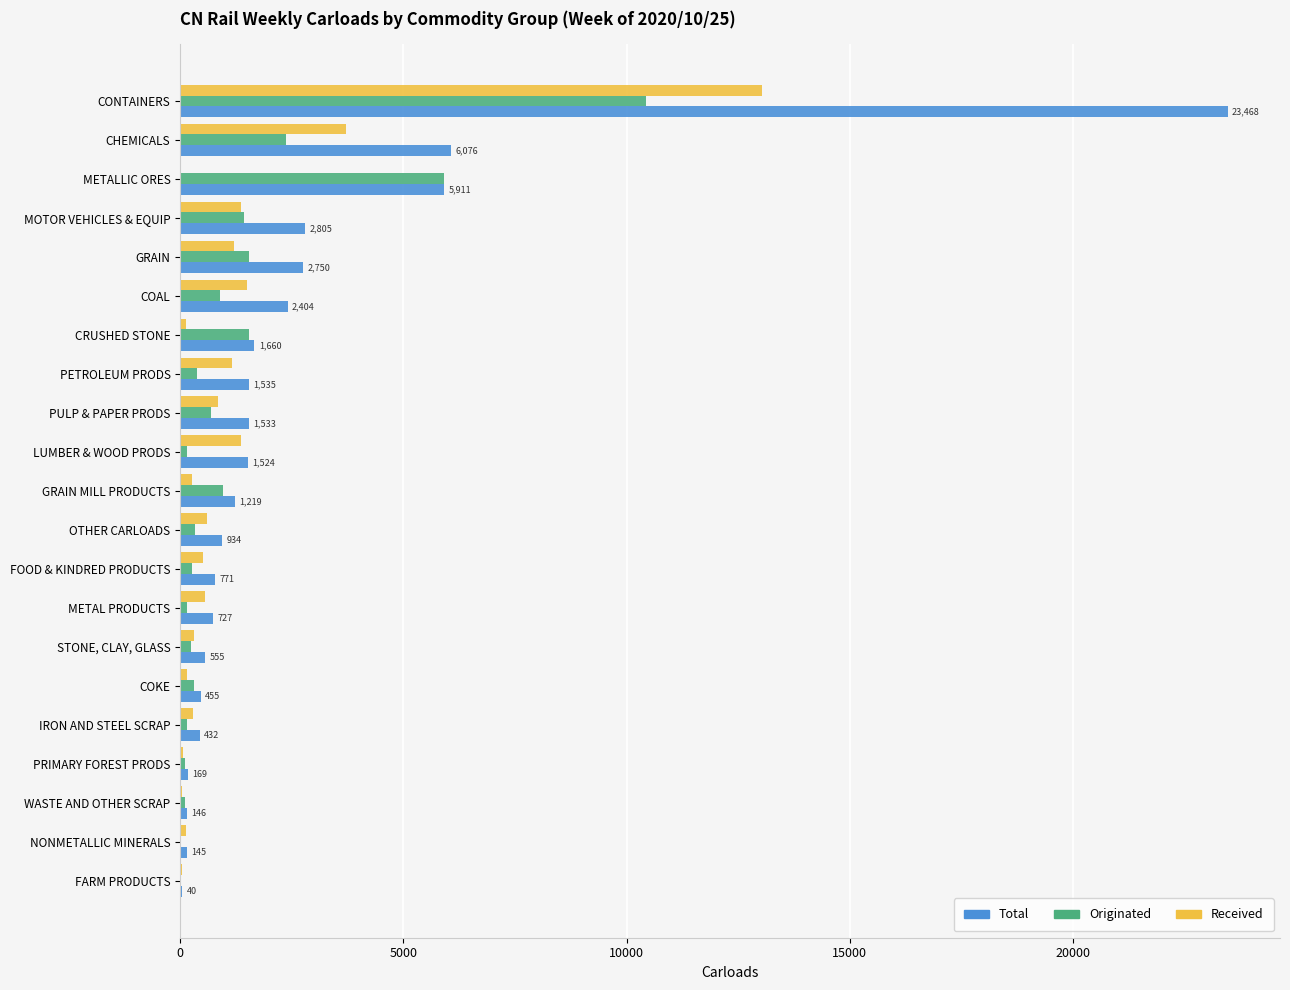

How many categories are shown in the chart?

21